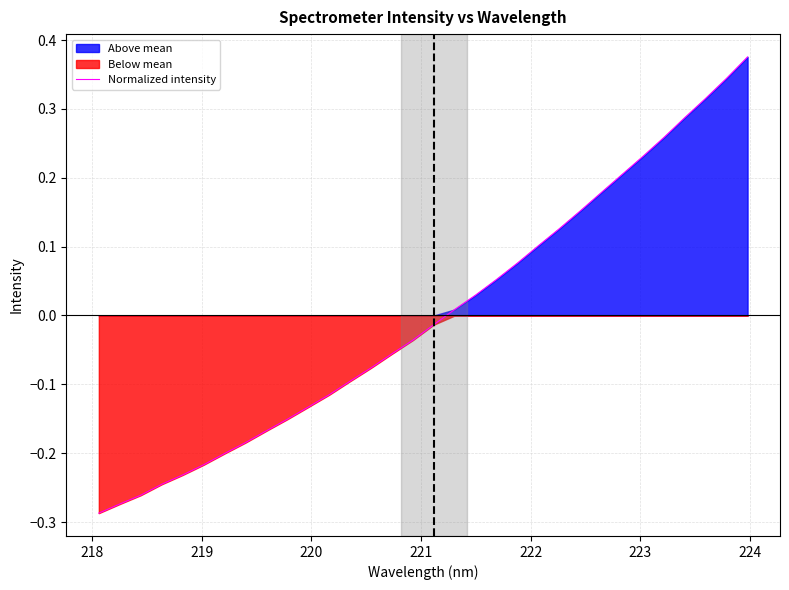

Reading left to right, what are all the values shown in this chart?

-0.3	-0.3	-0.3	-0.2	-0.2	-0.2	-0.2	-0.2	-0.2	-0.2	-0.1	-0.1	-0.1	-0.1	-0.1	-0.0	-0.0	0.0	0.0	0.1	0.1	0.1	0.1	0.2	0.2	0.2	0.2	0.3	0.3	0.3	0.3	0.4